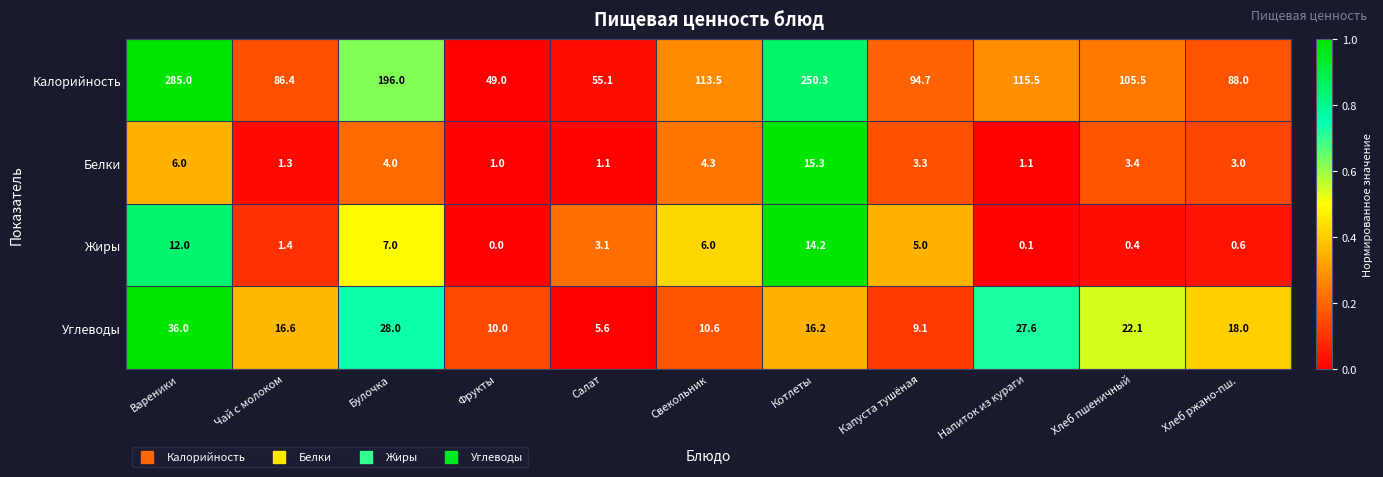

At which category is the sum across all series the highest?

Вареники